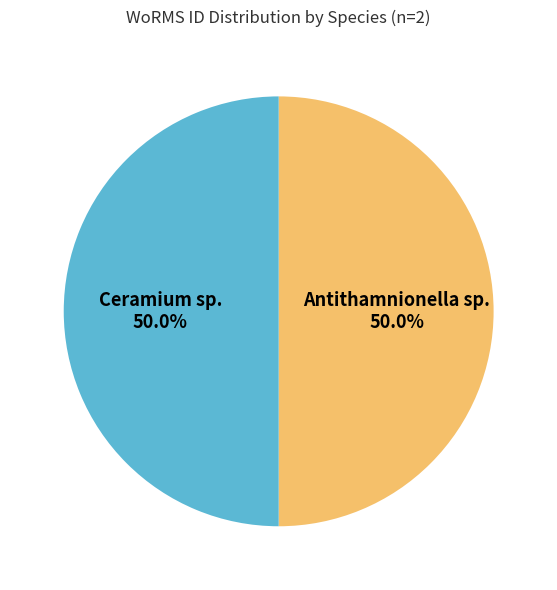

What is the ratio of the value at Ceramium sp. to the value at Antithamnionella sp.?

1.0